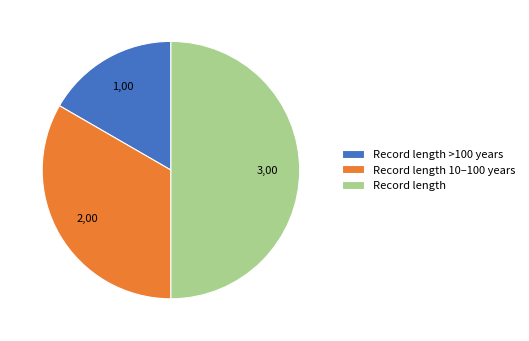

The Record length 10–100 years slice represents 21% of the pie. True or false?

False